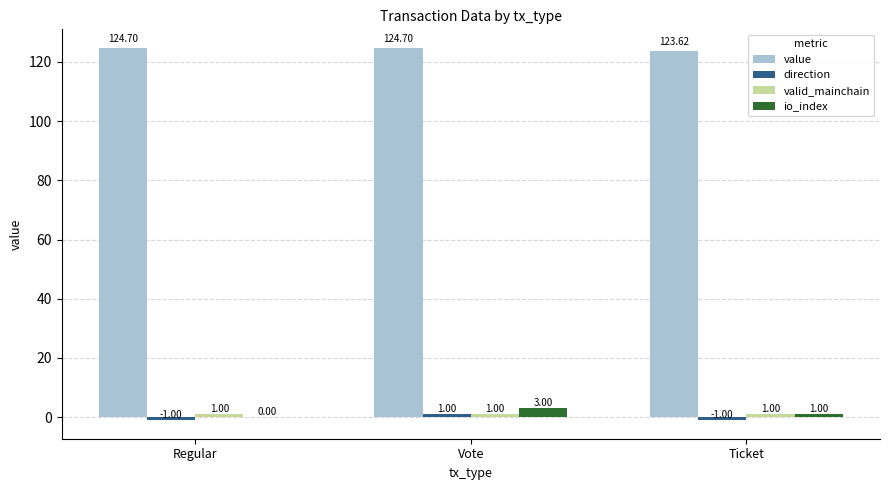

How many data points does each series have?

3